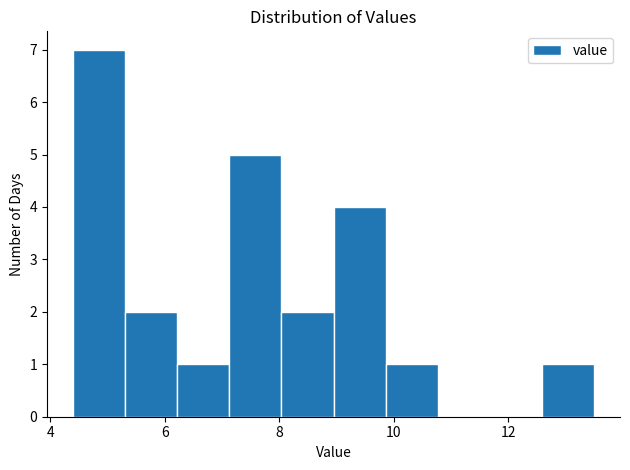

Reading left to right, transcribe this chart: for each bar, give the range it covers on the x-axis and its height. Neither the bar edges nor the heights are printed on the chart, so give them approximately, as read against the axes.

4.4 to 5.4: 7
5.4 to 6.2: 2
6.2 to 7.2: 1
7.2 to 8.0: 5
8.0 to 9.0: 2
9.0 to 9.8: 4
9.8 to 10.8: 1
10.8 to 11.6: 0
11.6 to 12.6: 0
12.6 to 13.6: 1